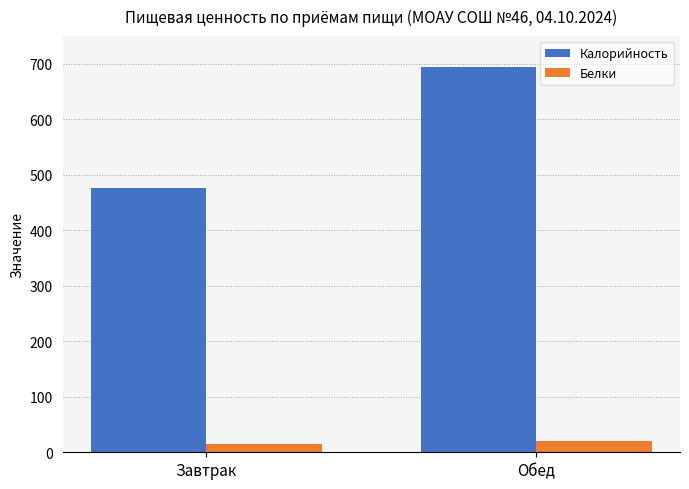

The Белки series shows 21.1 at Обед. True or false?

True